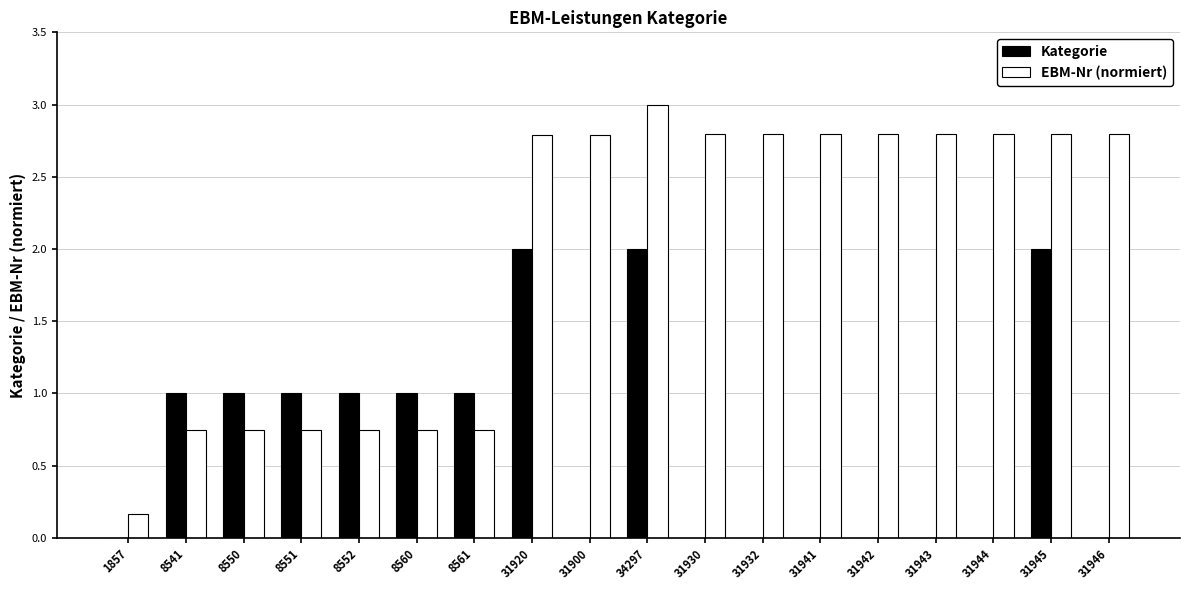

The Kategorie series shows -0.6 at 31942. True or false?

False